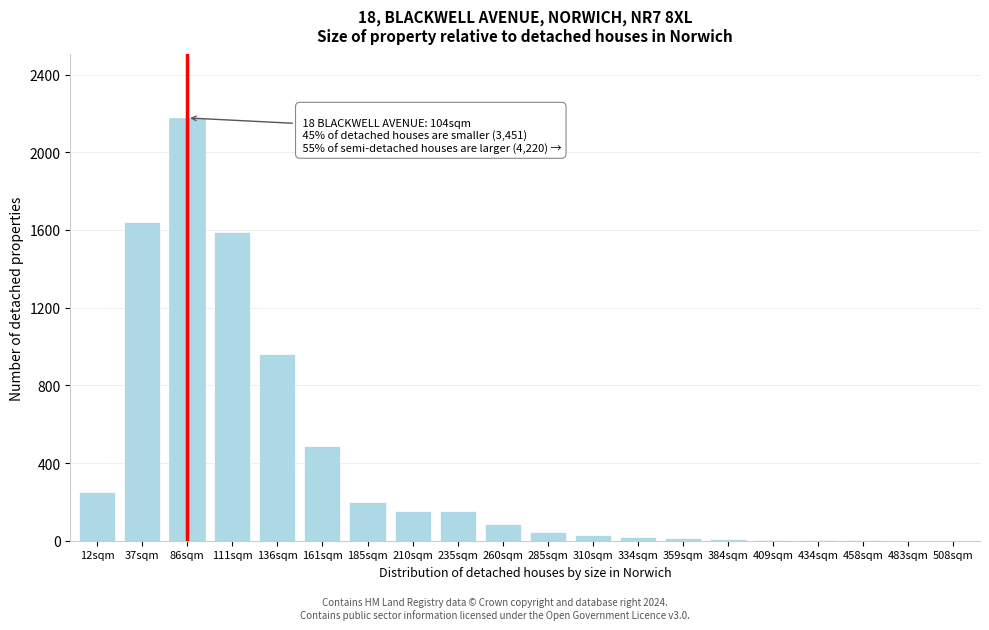

What is the ratio of the value at 136sqm to the value at 37sqm?

0.6